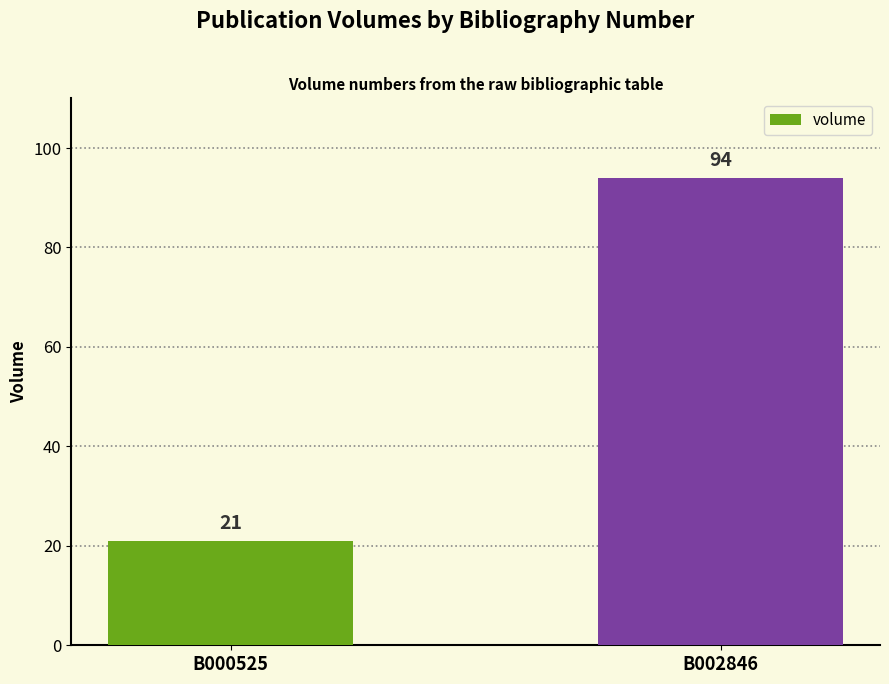

Reading left to right, list all the values displayed in this chart.

21	94